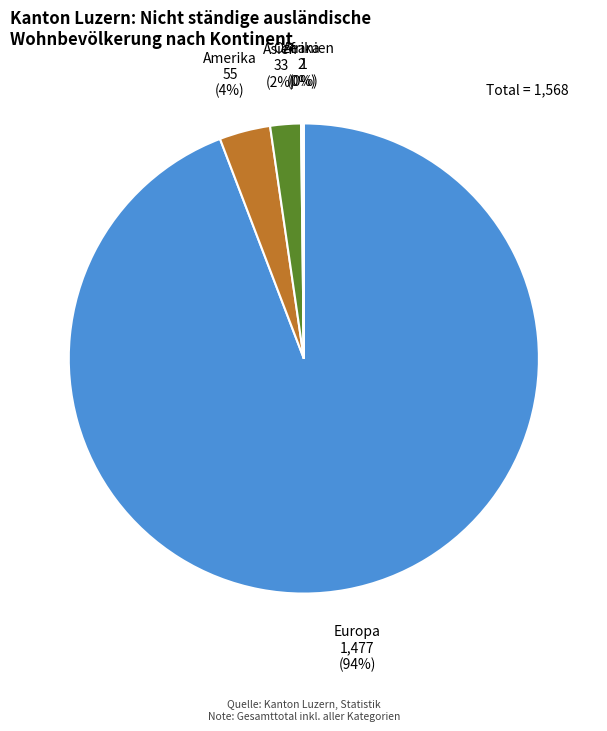

What is the majority slice?

Europa